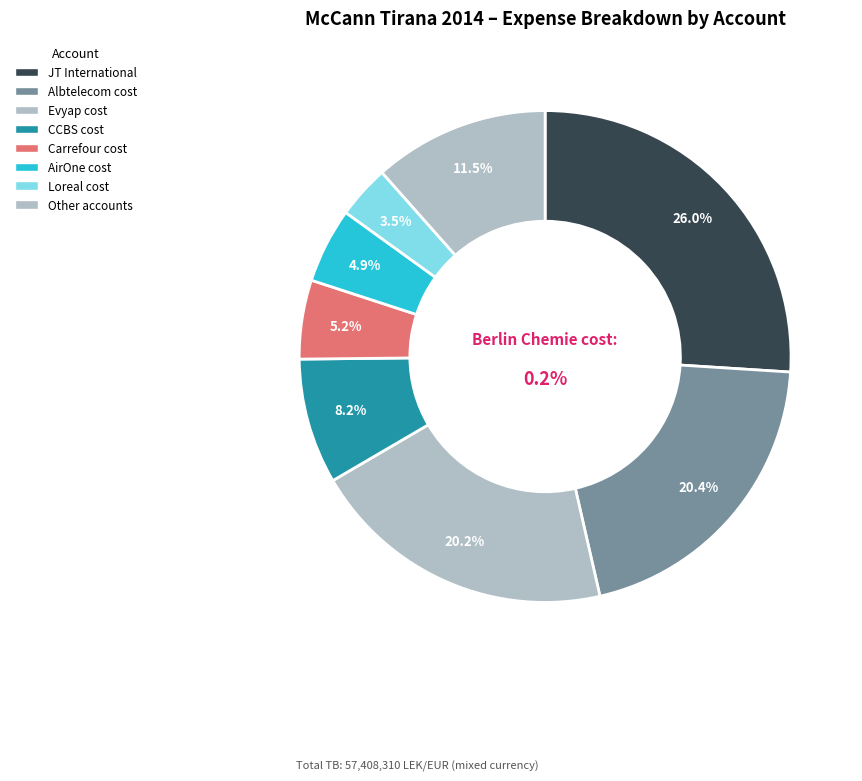

What is the largest slice in the pie chart?

JT International